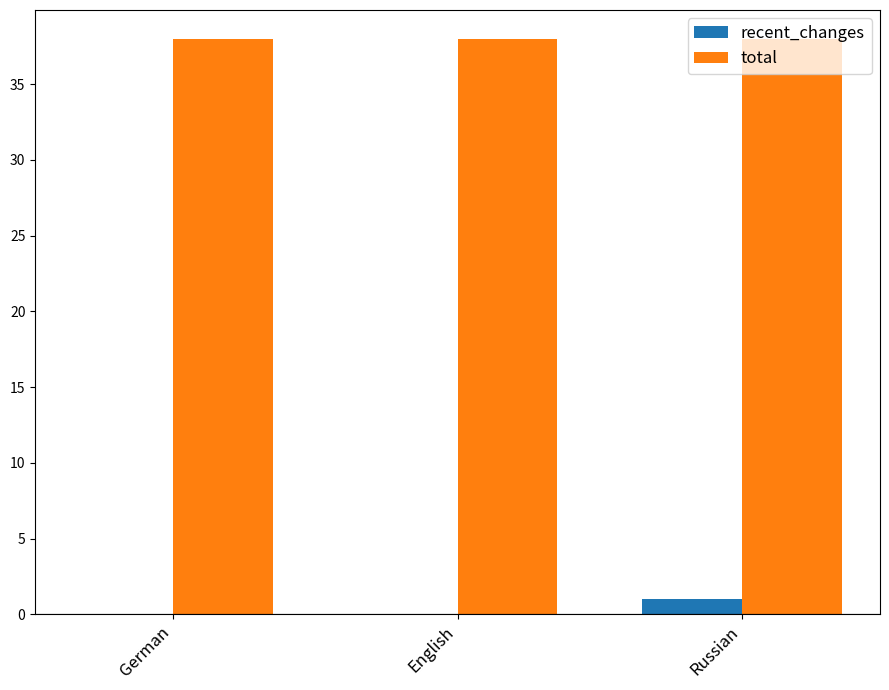

What is the difference between the recent_changes values at Russian and German?

1